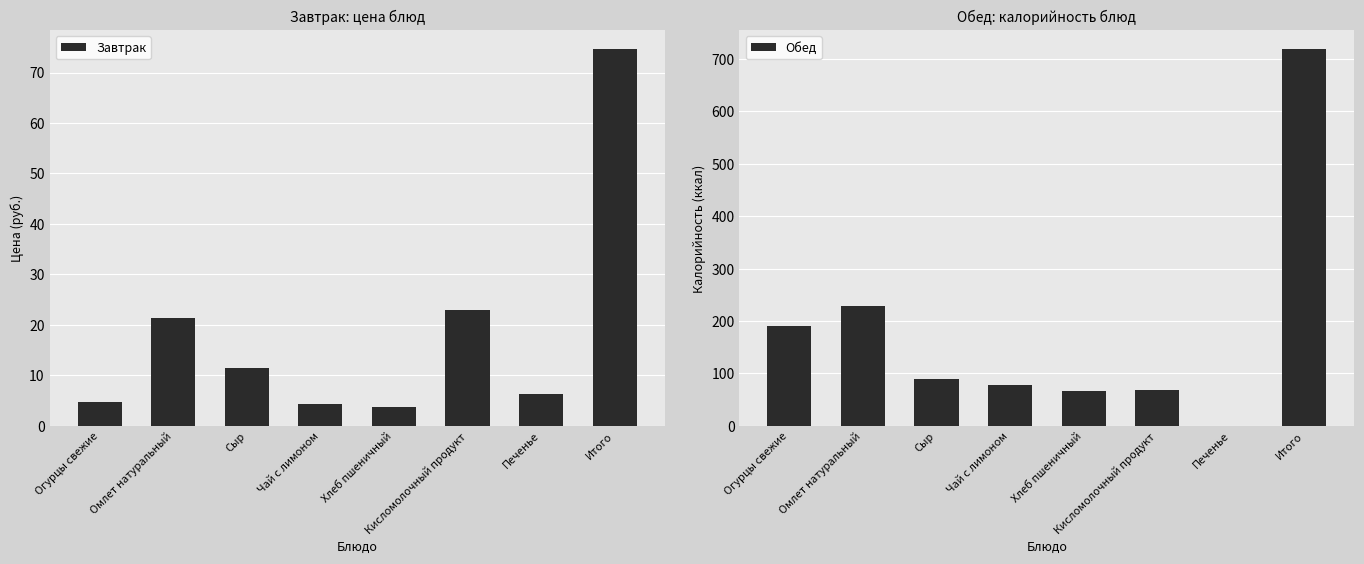

Reading right to left, list all the values displayed in this chart.

Завтрак: 74.7	6.2	22.9	3.7	4.3	11.4	21.4	4.8
Обед: 719.2	0.0	68.0	66.0	78.0	88.7	228.5	189.9